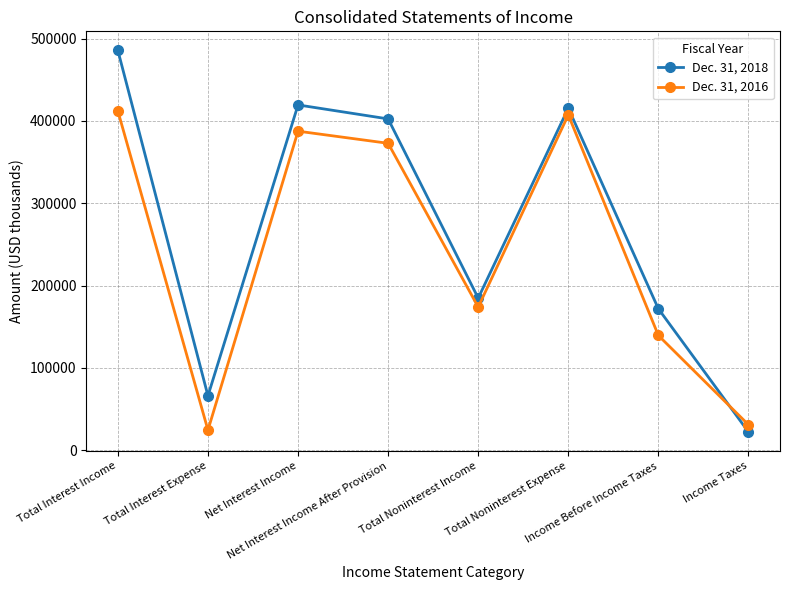

What is the label of the 4th point from the left?

Net Interest Income After Provision